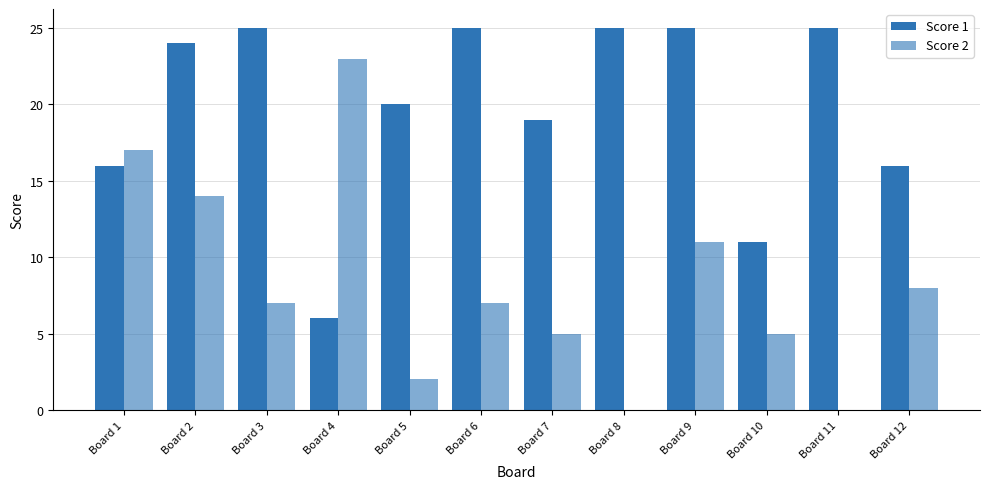

How many groups of bars are there?

12